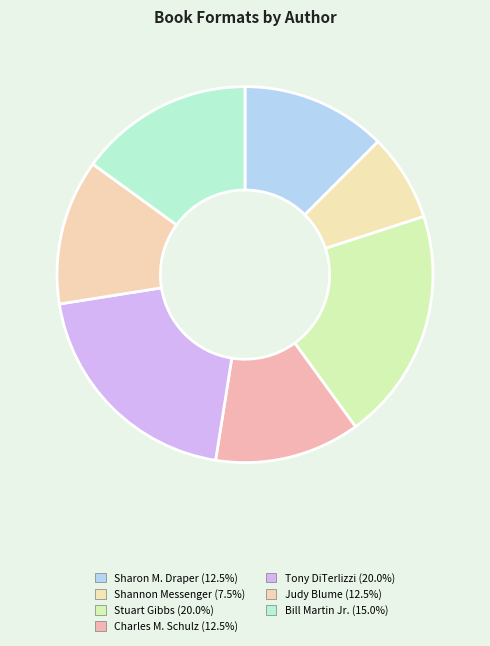

Approximately how many times larger is the value at Bill Martin Jr. compared to Sharon M. Draper?

1.2